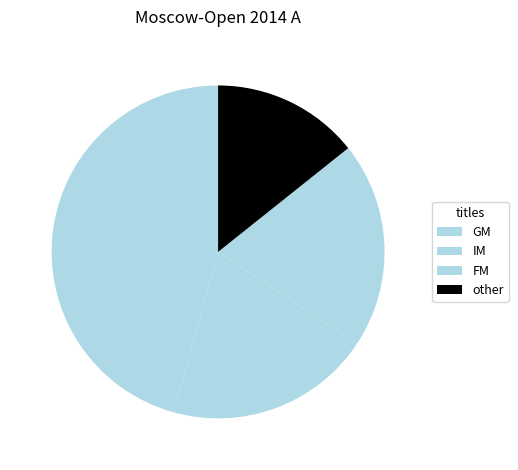

Rank the categories by value from highest to lowest.

GM, IM, FM, other